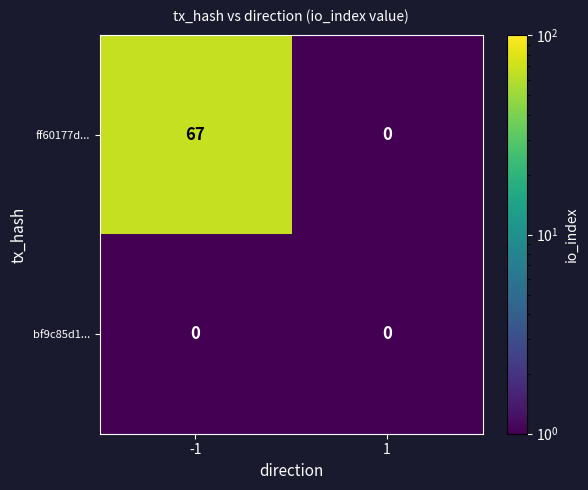

How many series are shown in this chart?

2